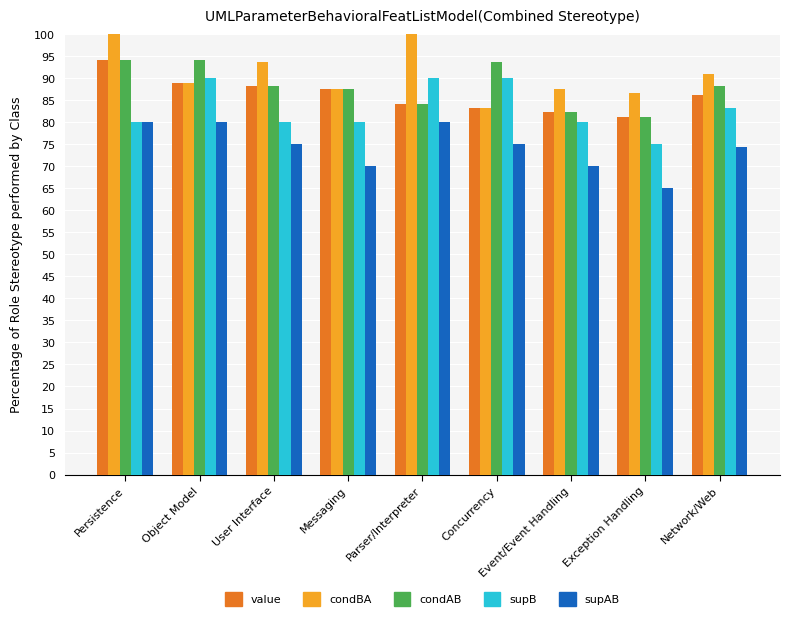

What is the average value of the condAB series?

88.2